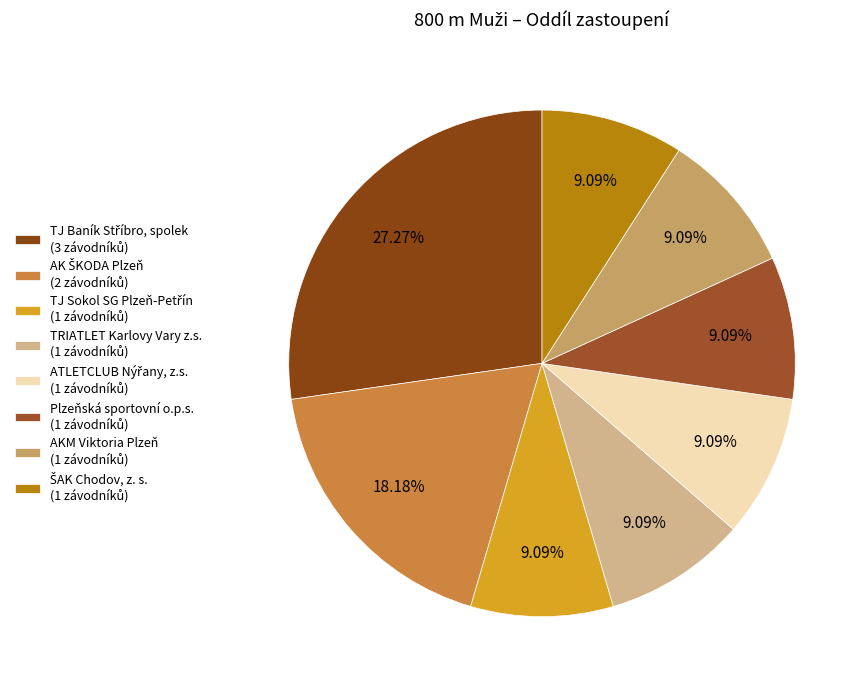

To the nearest percent, what percentage of the pie is ATLETCLUB Nýřany, z.s.?

9%